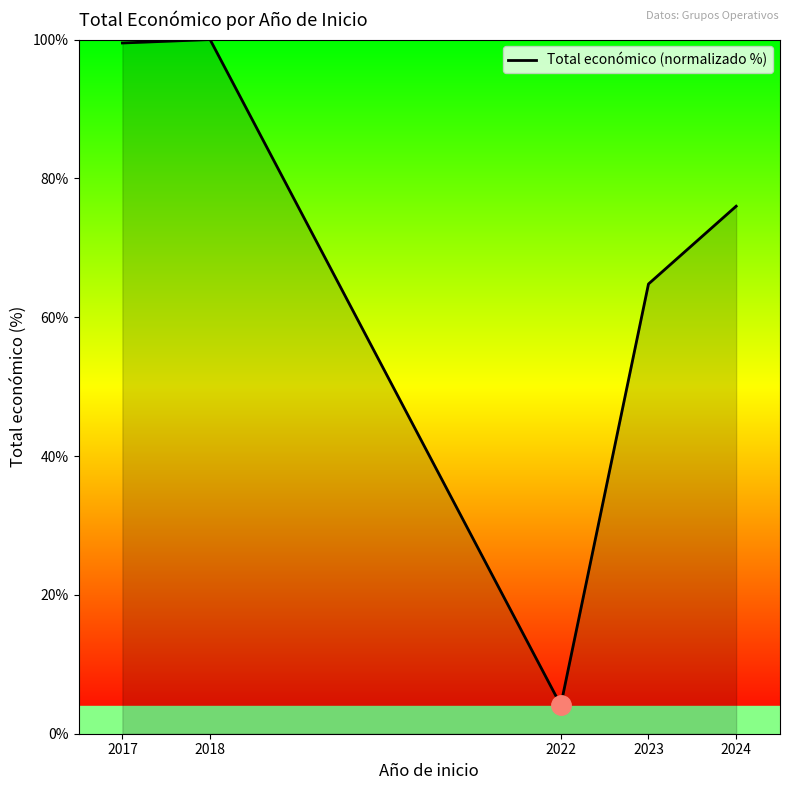

The value at 2017 is 178.0. True or false?

False